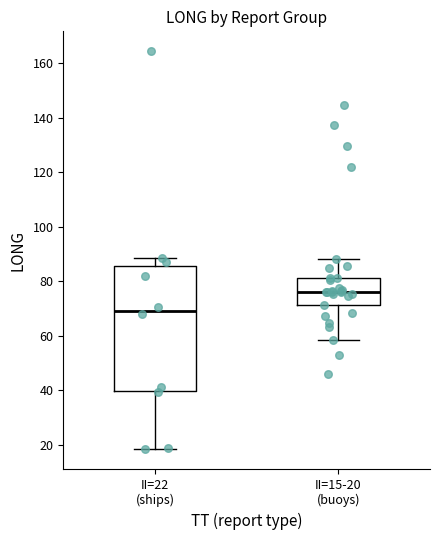

Reading left to right, transcribe this box plot: for each box, give where its median line is, the range the box spans, and where its two whiskers end, as read against the y-axis. The values are not printed on the chart, so give them approximately, as read against the axis.

II=22 (ships): median 70, box 40 to 86, whiskers 18 to 88
II=15-20 (buoys): median 76, box 72 to 82, whiskers 58 to 88